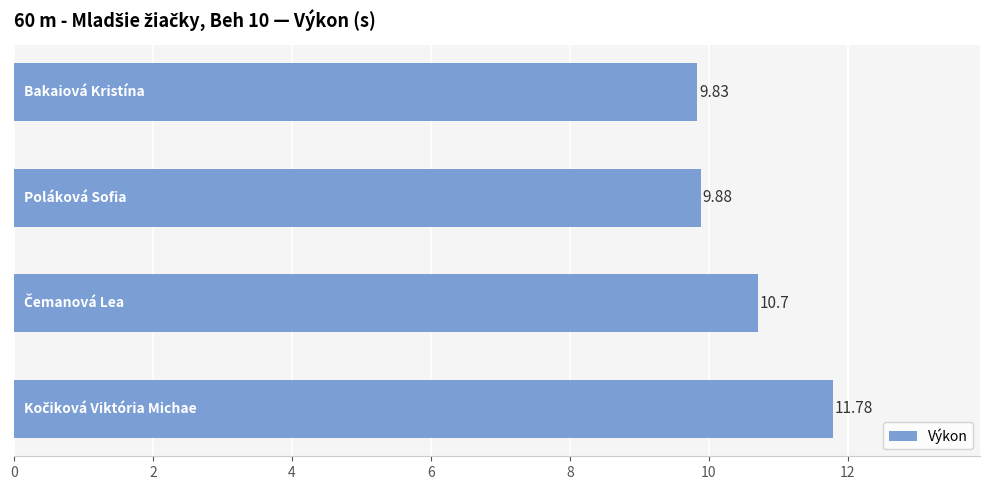

What is the sum of all values?

42.2